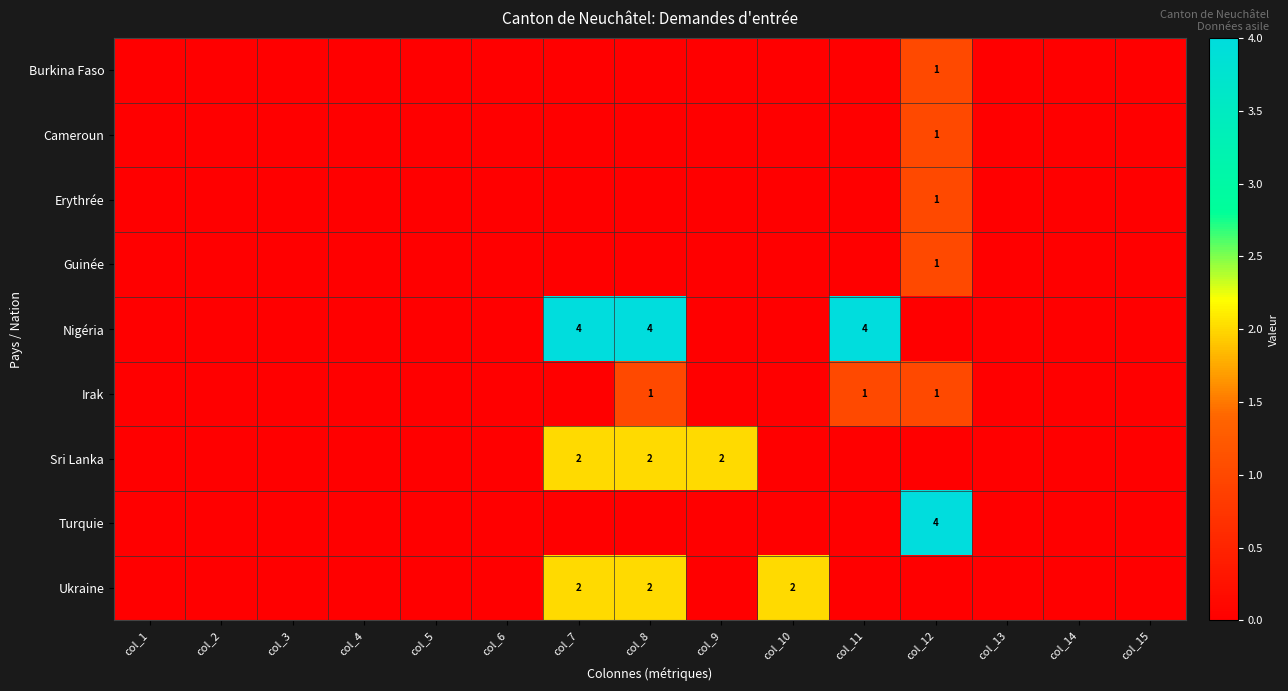

True or false: Guinée has a value of 0 at col_12.

False